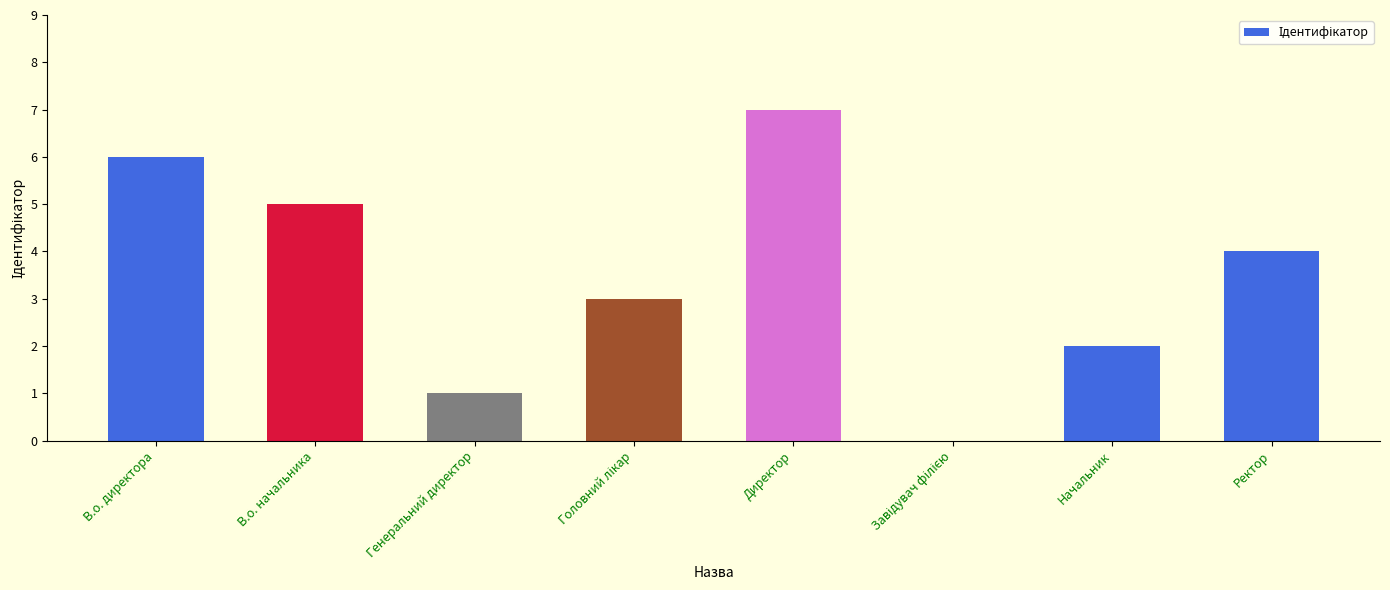

The value at Ректор is 4. True or false?

True